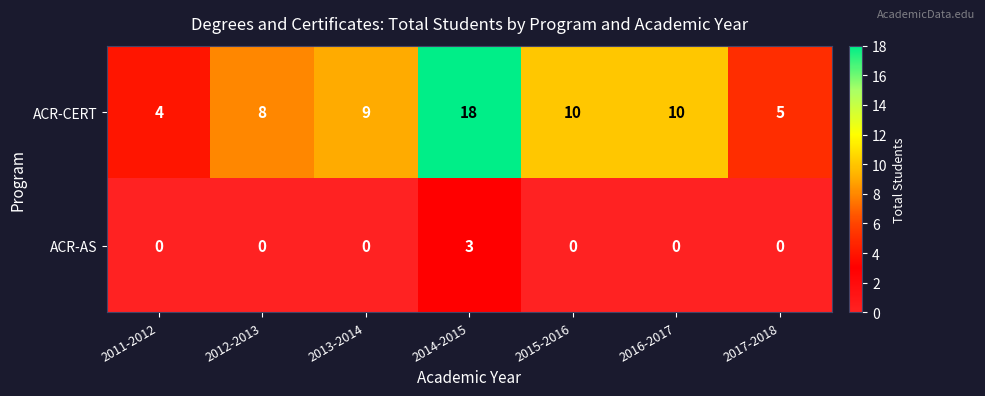

Which series has the largest total across all categories?

ACR-CERT